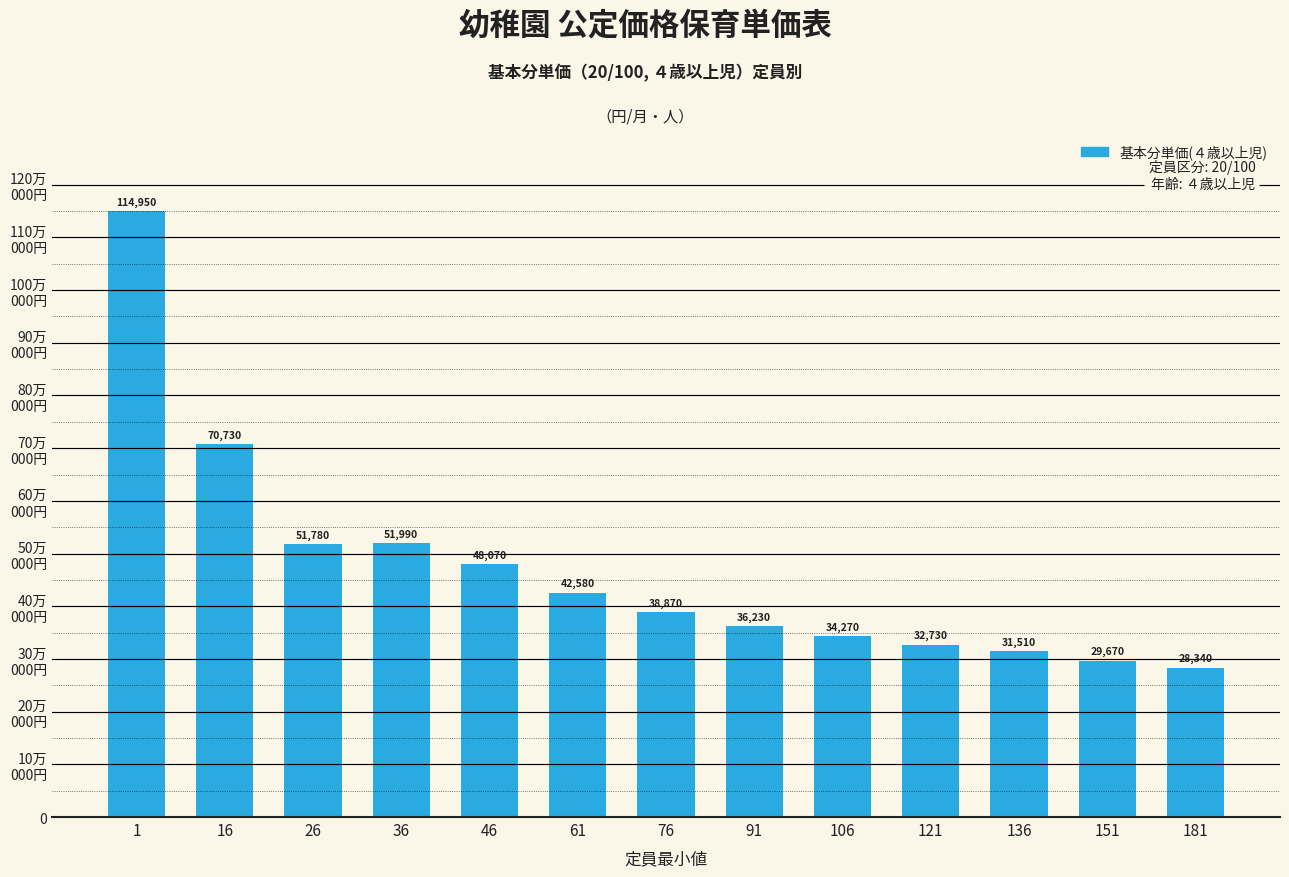

True or false: the data shows 70056 at 46.

False